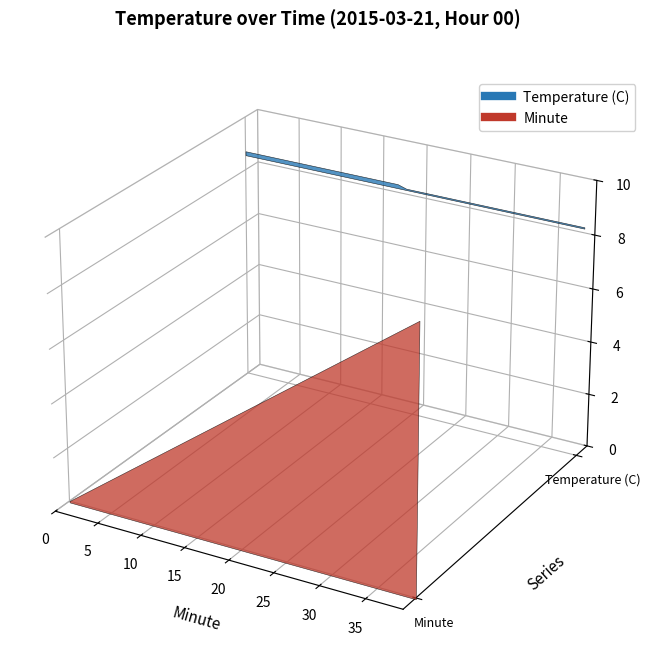

Which series ends up on top after the final intersection of Temperature (C) and Minute?

Minute